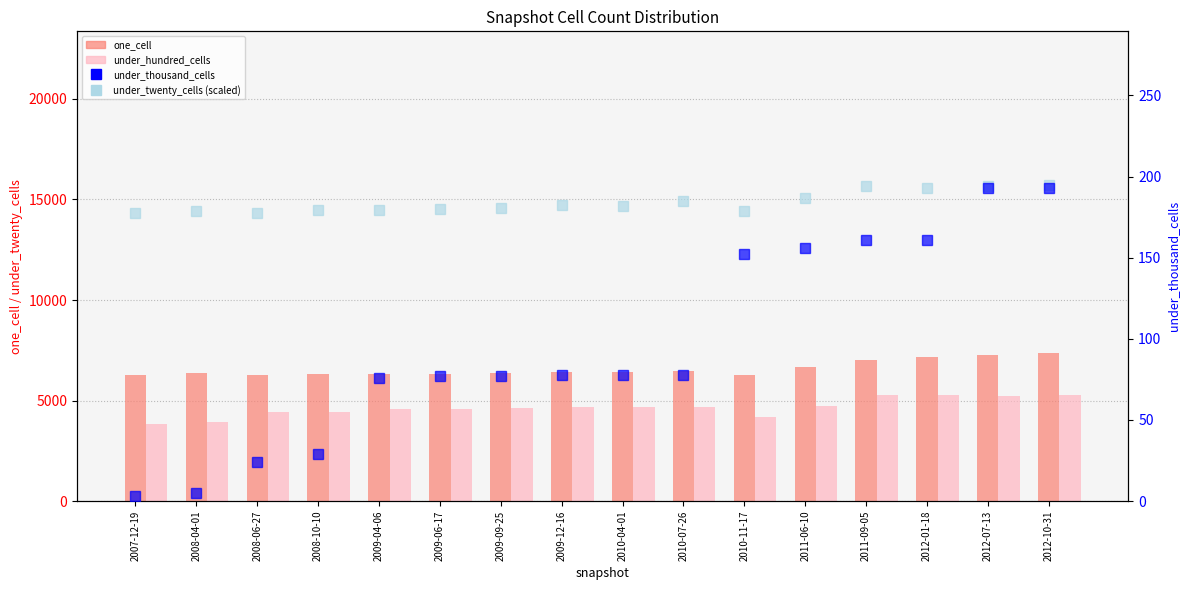

What is the value of the under_twenty_cells (scaled) bar at the 2nd from the left?

178.6